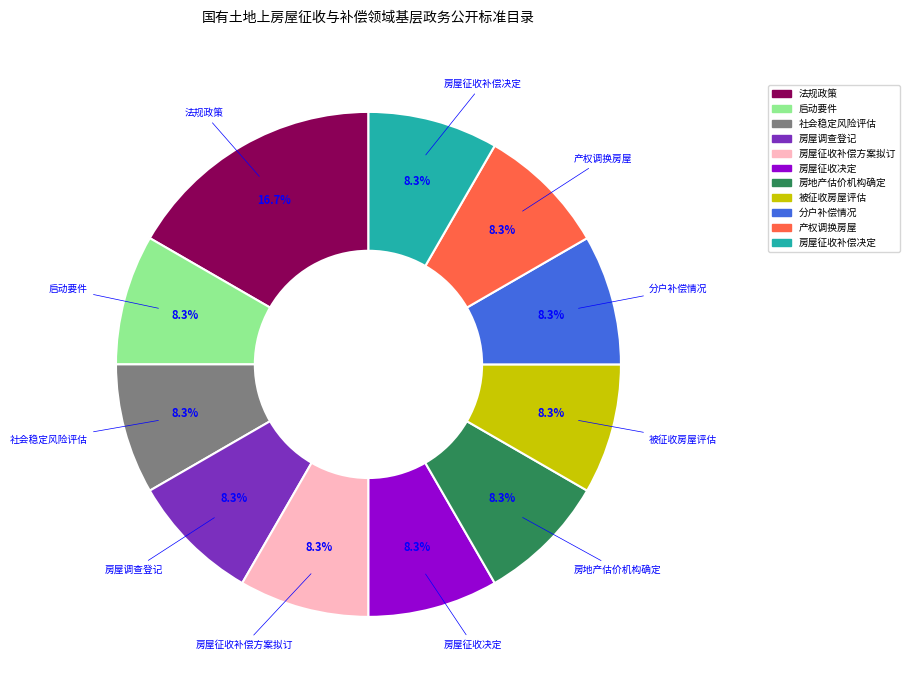

Is it true that 房屋征收决定 is 21% of the pie?

False